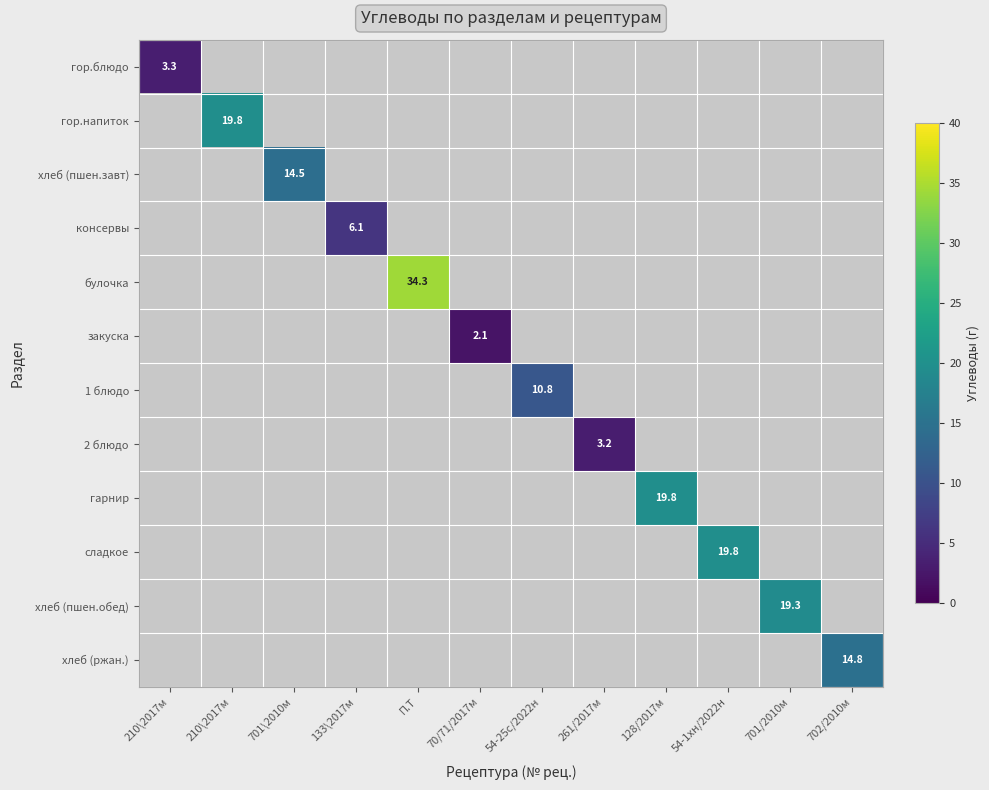

What is the average value of the 2 блюдо series?

0.3